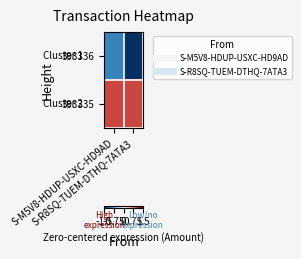

Reading right to left, transcribe all the data shown in this chart.

393336: S-R8SQ-TUEM-DTHQ-7ATA3=-1.5	S-M5V8-HDUP-USXC-HD9AD=-1.0
393335: S-R8SQ-TUEM-DTHQ-7ATA3=1.0	S-M5V8-HDUP-USXC-HD9AD=1.0